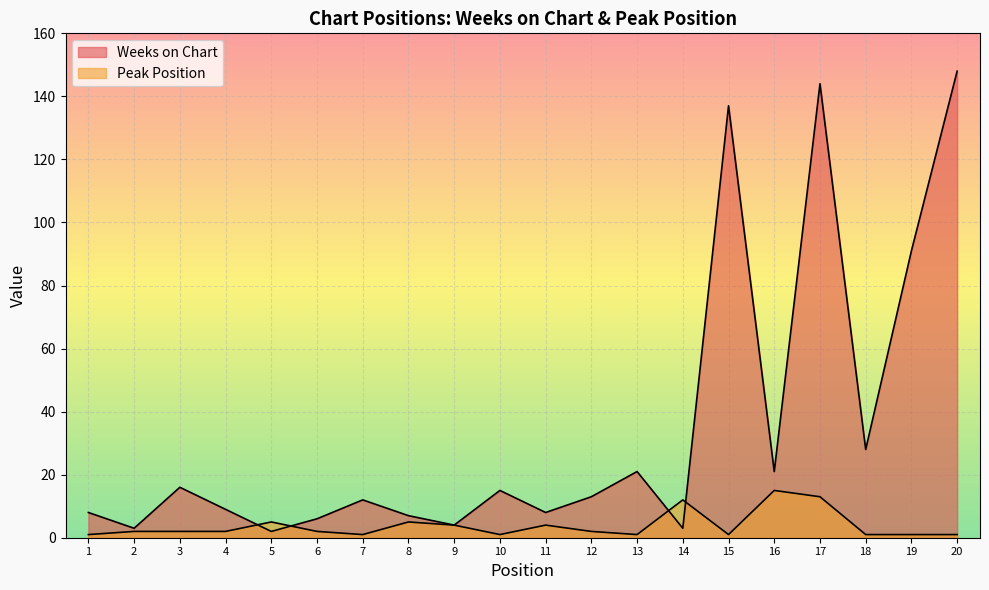

What is the lowest value of the Peak Position series?

1